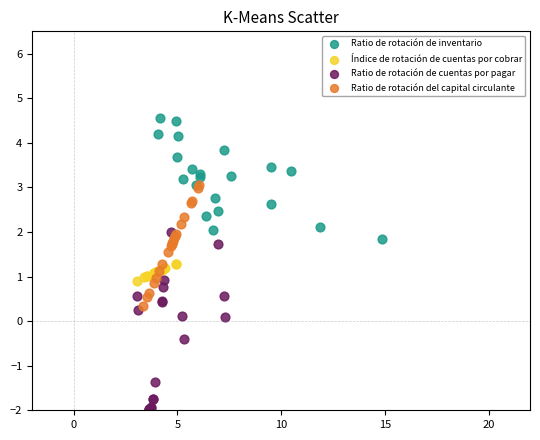

Which series has the largest Y range (max minus min)?

Ratio de rotación de cuentas por pagar